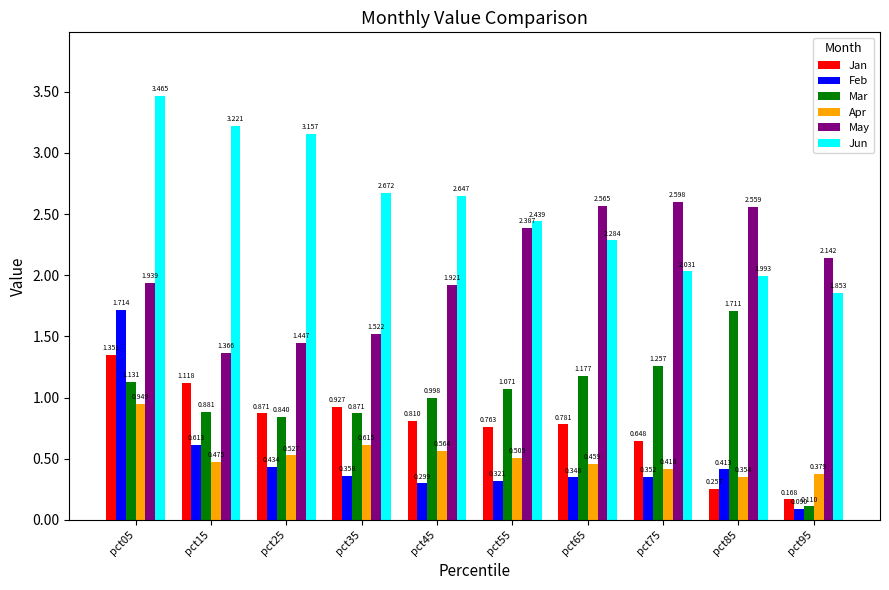

At which label is May closest to 1?

pct15